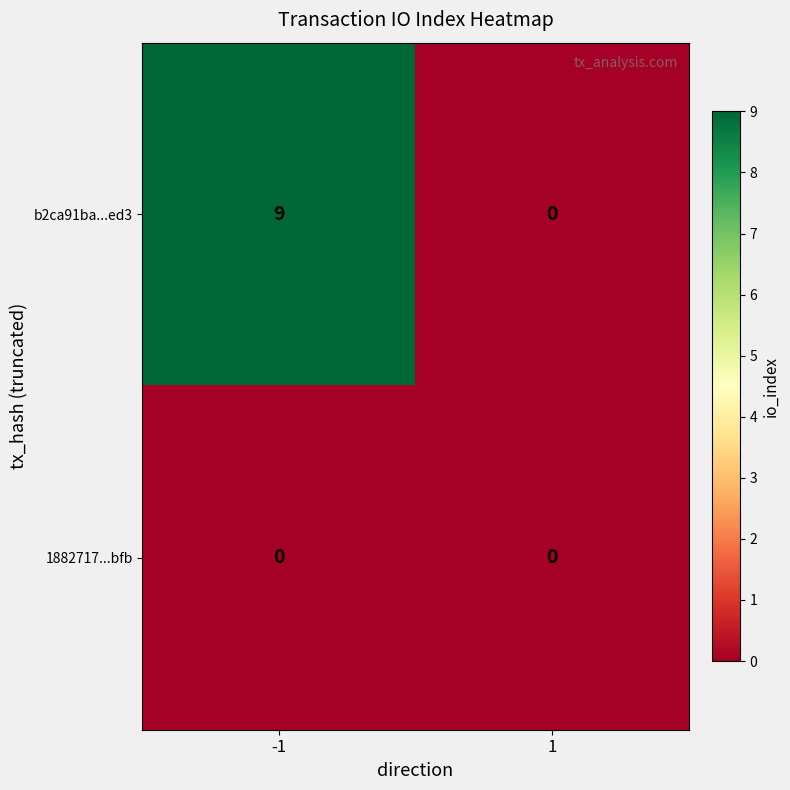

What is the sum of the b2ca91ba...ed3 values at -1 and 1?

9